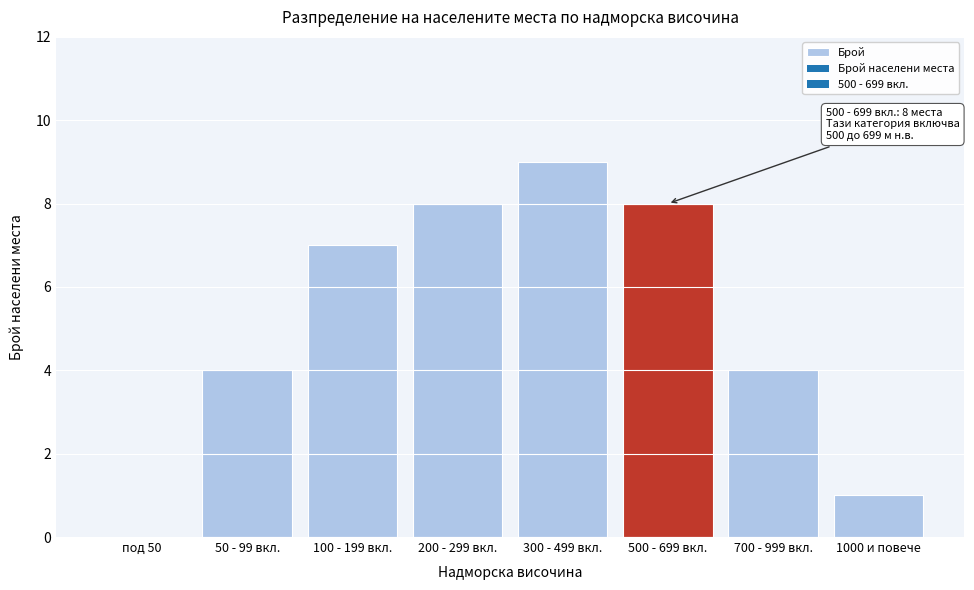

Reading left to right, extract all data points from this chart.

под 50=0	50 - 99 вкл.=4	100 - 199 вкл.=7	200 - 299 вкл.=8	300 - 499 вкл.=9	500 - 699 вкл.=8	700 - 999 вкл.=4	1000 и повече=1